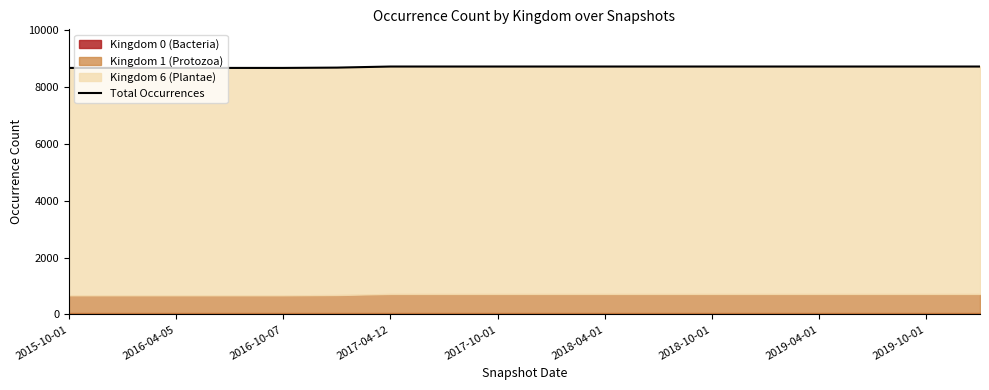

How many values are between 8655 and 8704?

18